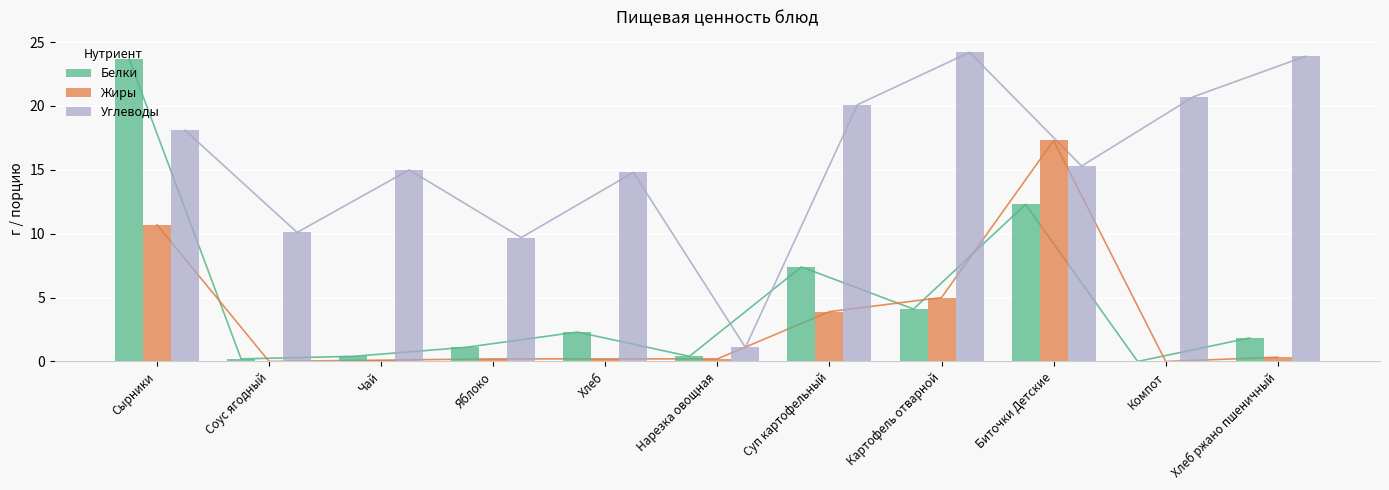

What is the value of the Белки bar at the 5th from the left?

2.3